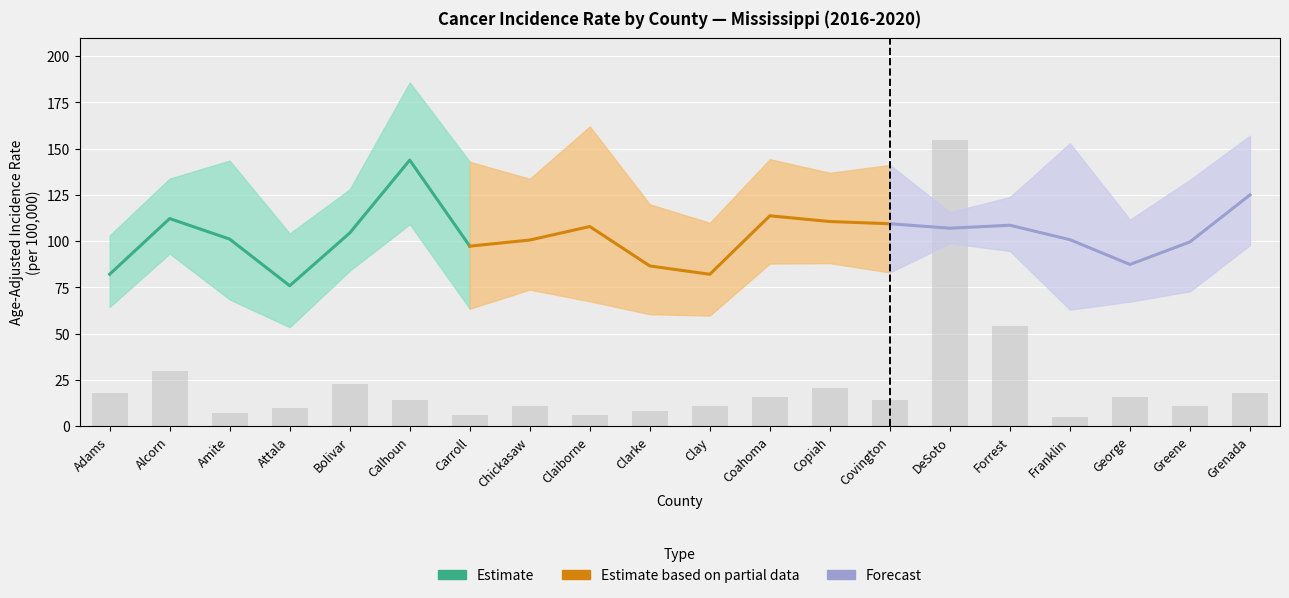

Is the value of Lower 95% CI at Clay greater than the value of Upper 95% CI at Claiborne?

No